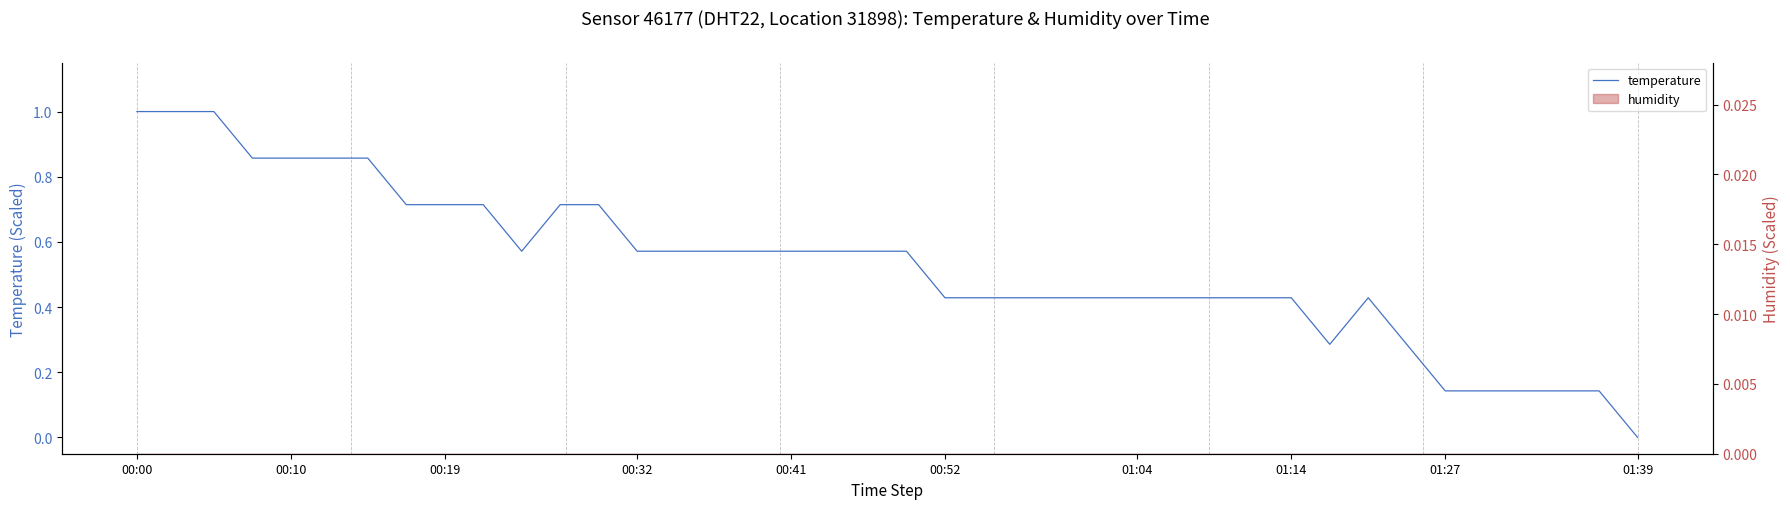

What is the label of the 35th point from the left?

01:27